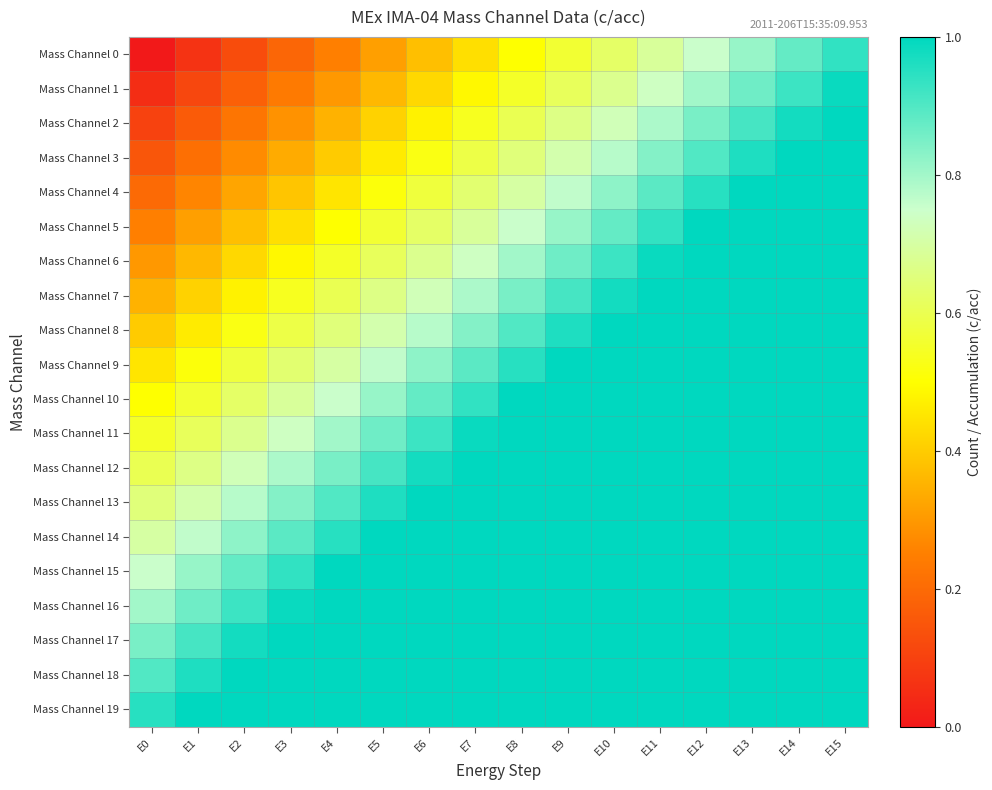

What is the total value across all series at E1?

10.8